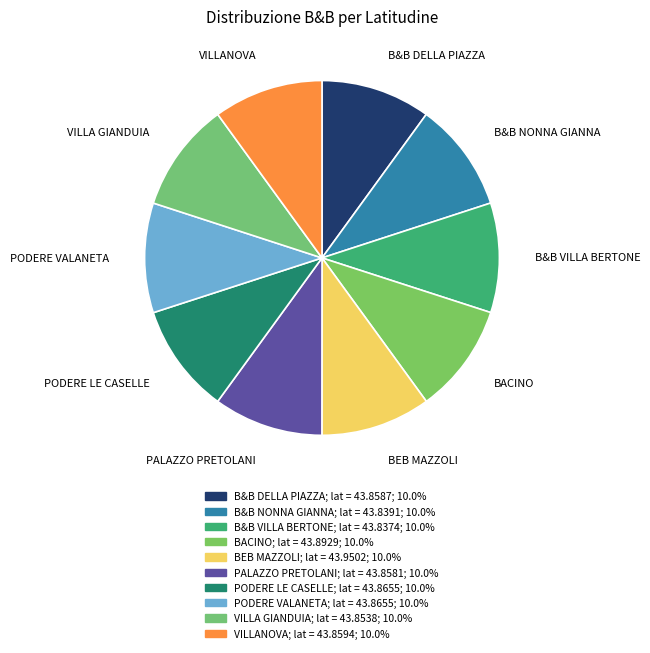

How many slices are in this pie chart?

10